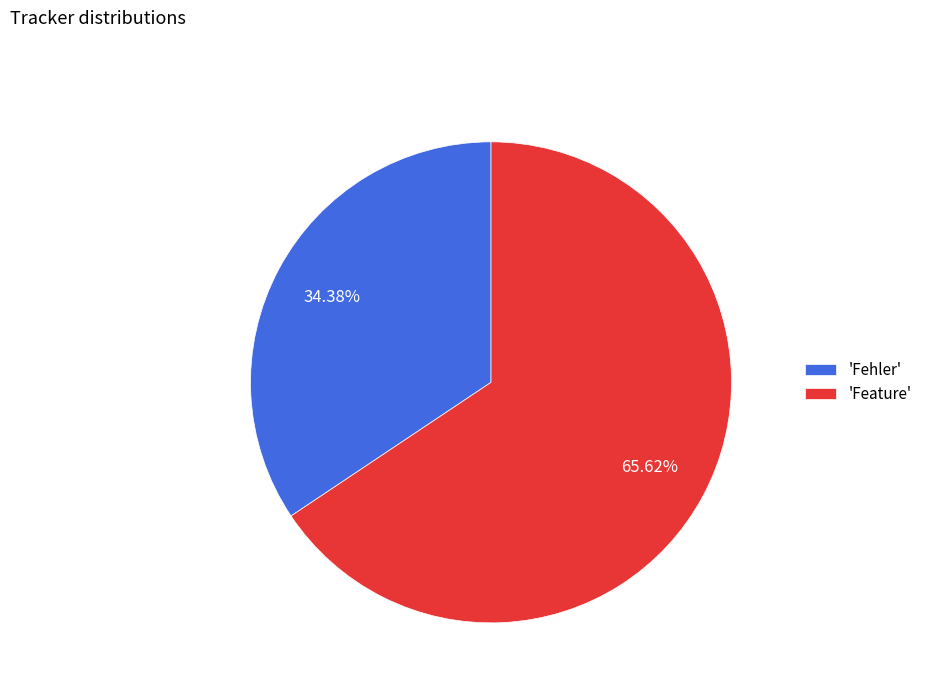

Rank the categories by value from highest to lowest.

'Feature', 'Fehler'